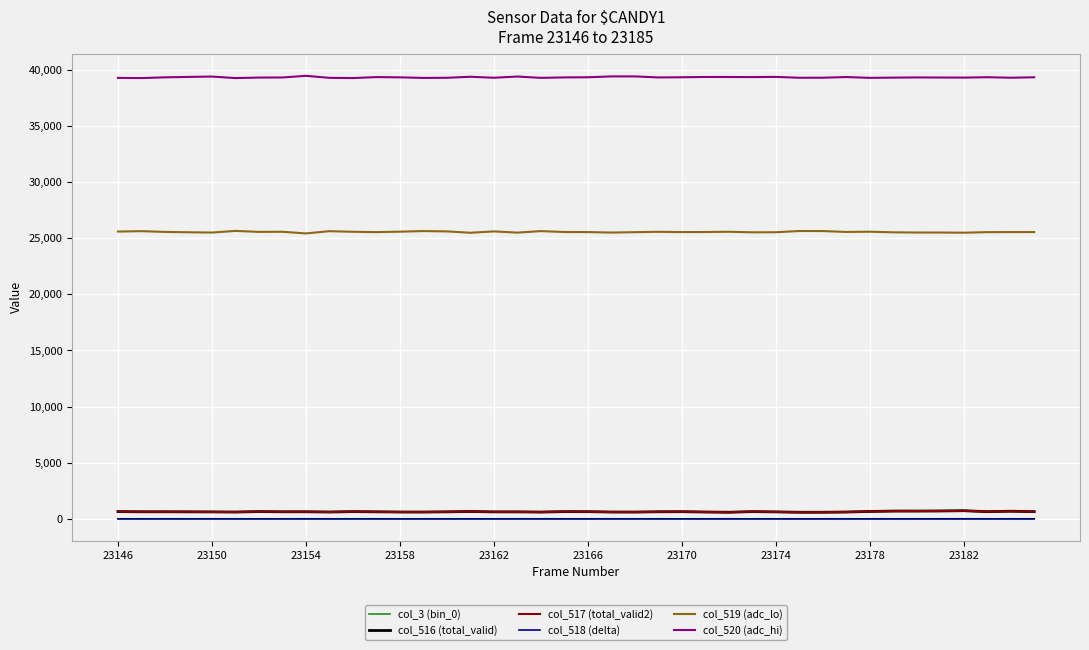

True or false: col_520 (adc_hi) and col_517 (total_valid2) cross at least once.

False